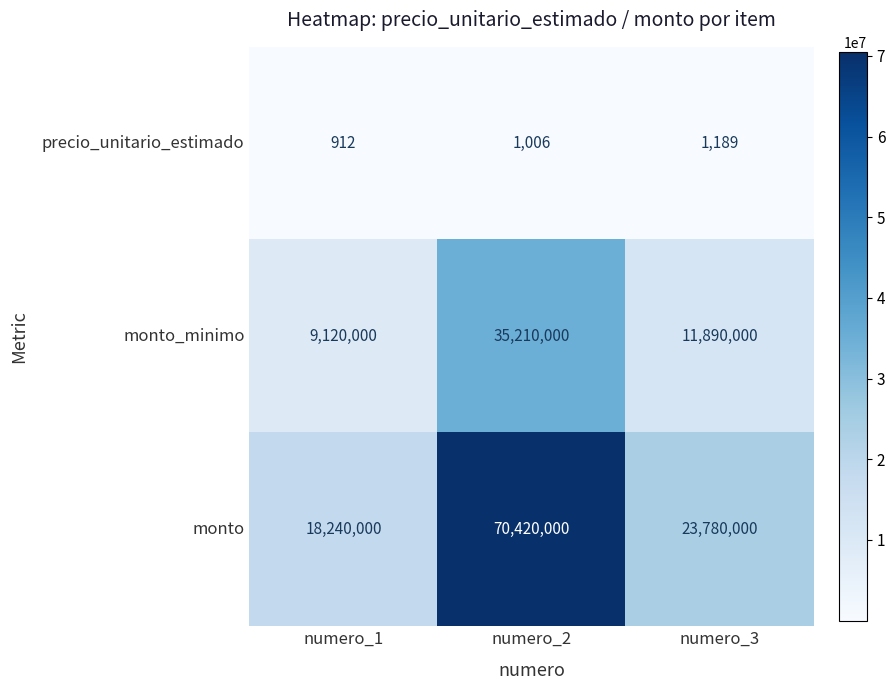

What is the sum of all monto values?

112440000